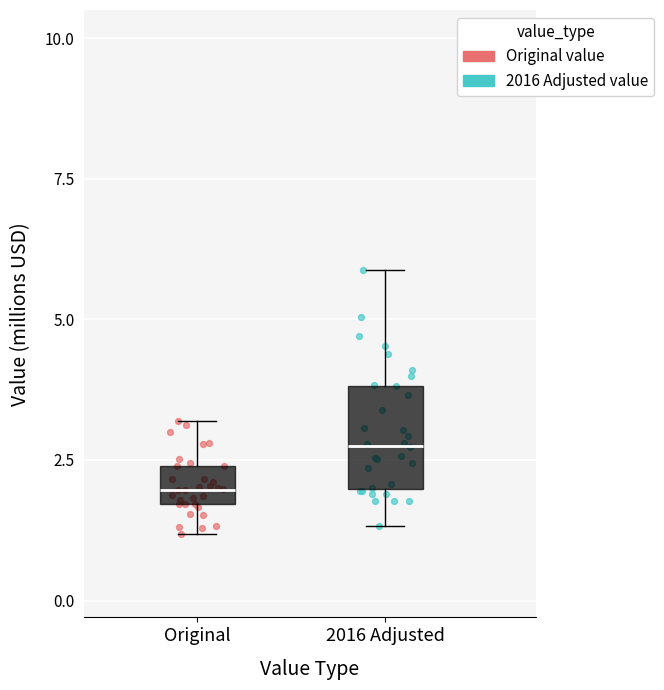

Which series has the largest Y range (max minus min)?

2016 Adjusted value